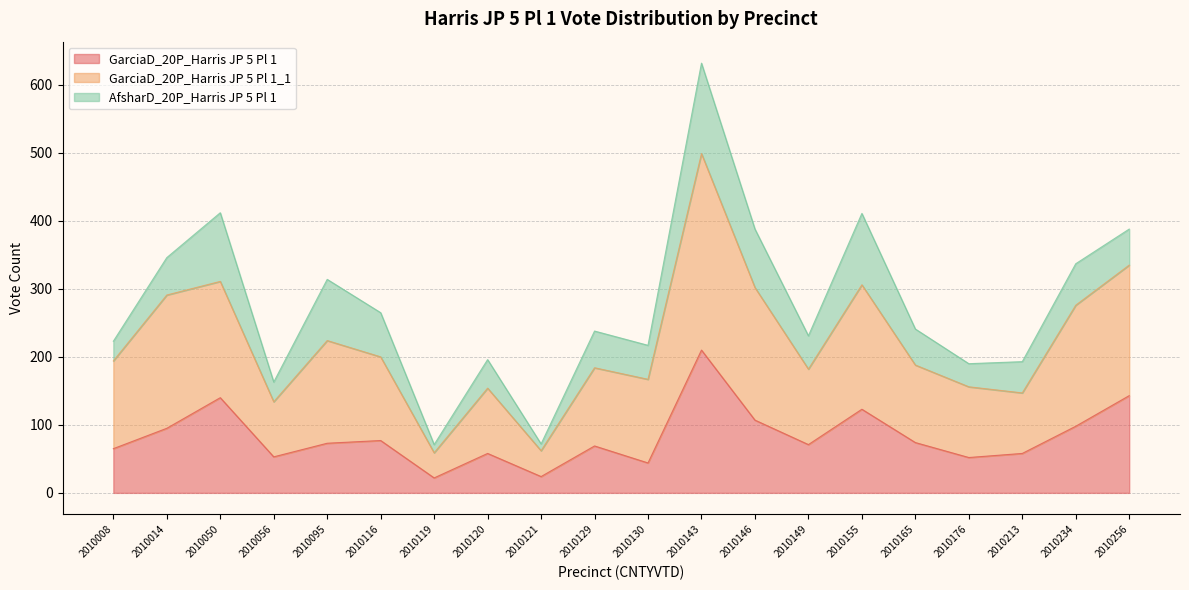

Which category has the lowest value in the GarciaD_20P_Harris JP 5 Pl 1 series?

2010119